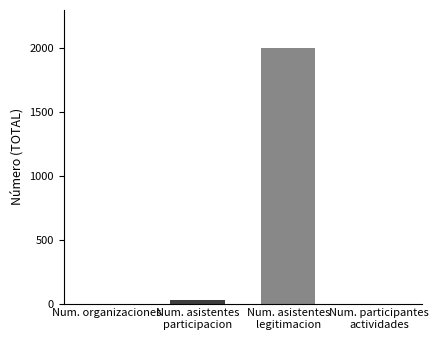

What is the maximum value shown in the chart?

2000